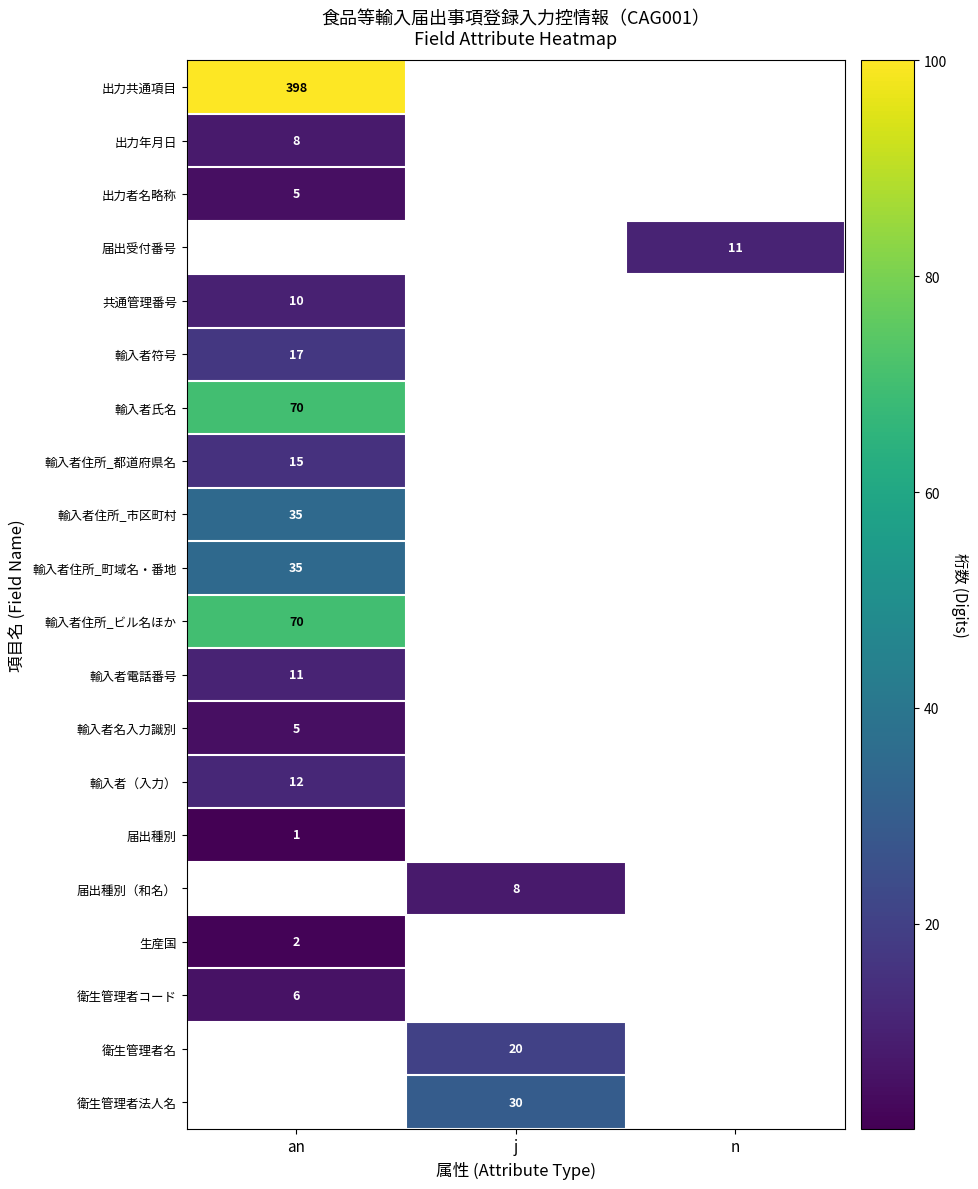

Is it true that 届出種別 equals 0 at an?

False